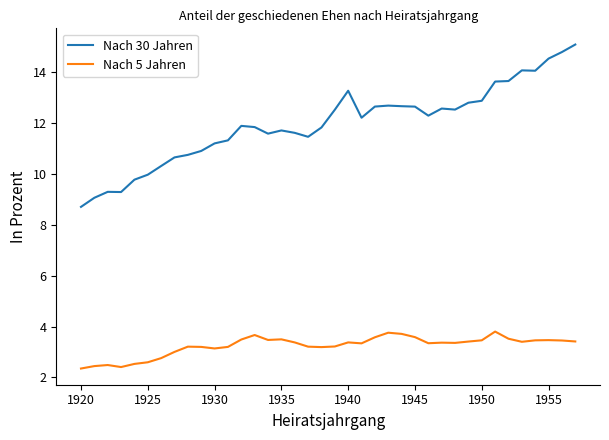

Which series has the largest total across all categories?

Nach 30 Jahren